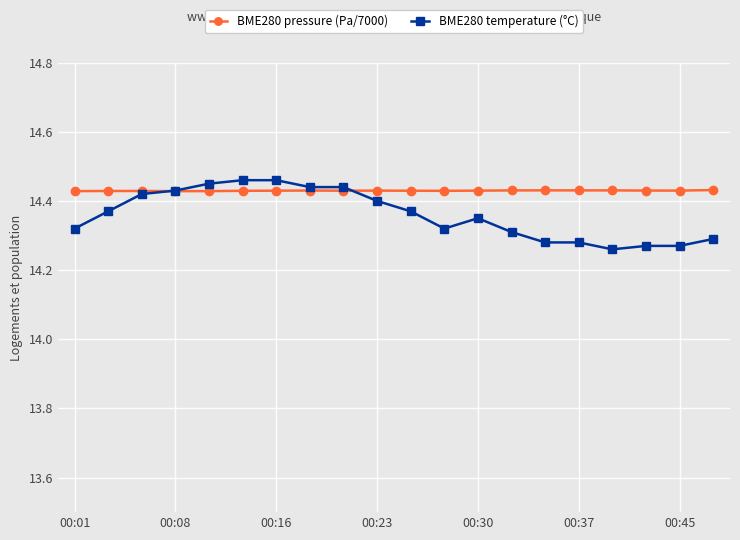

How many lines are shown in the chart?

2